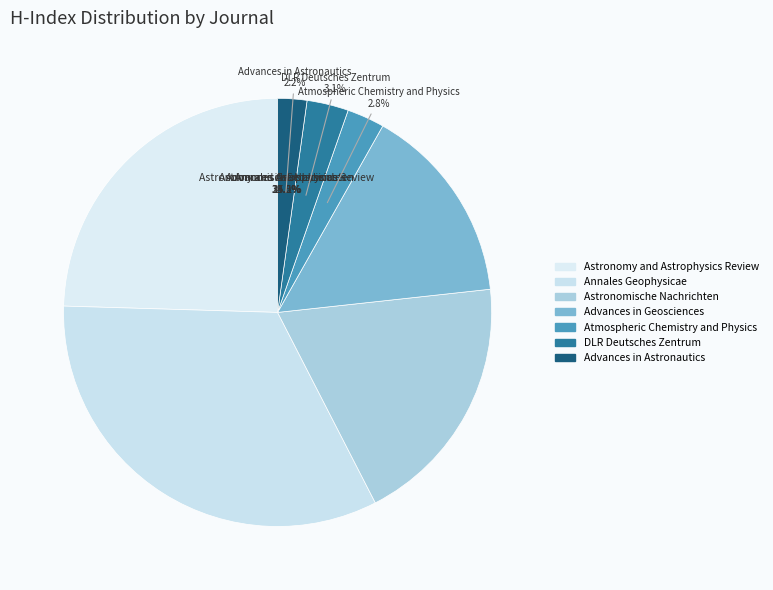

How many segments does this pie chart have?

7